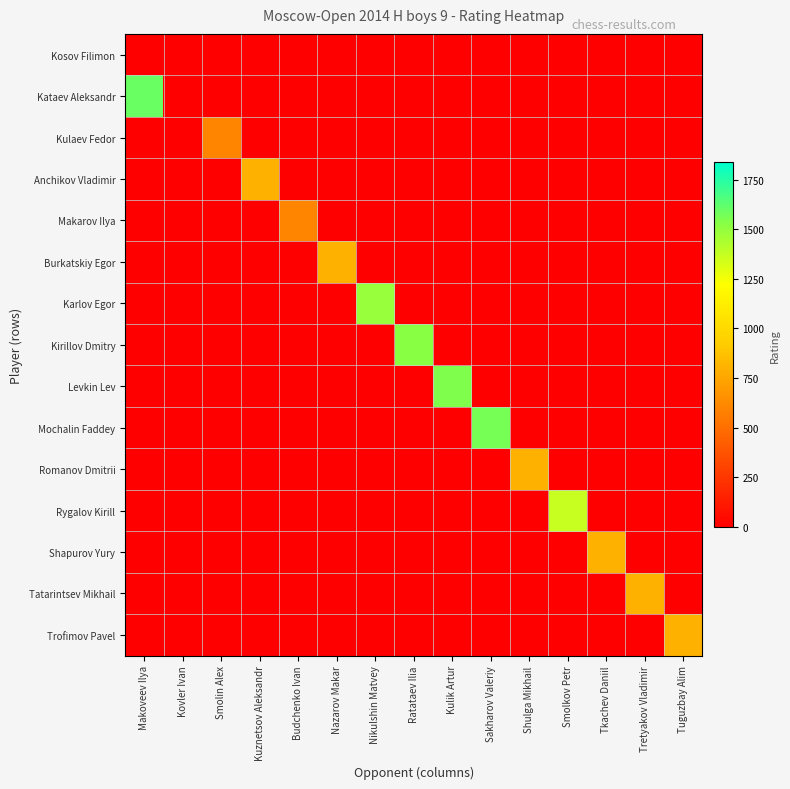

Count the number of categories in the chart.

15